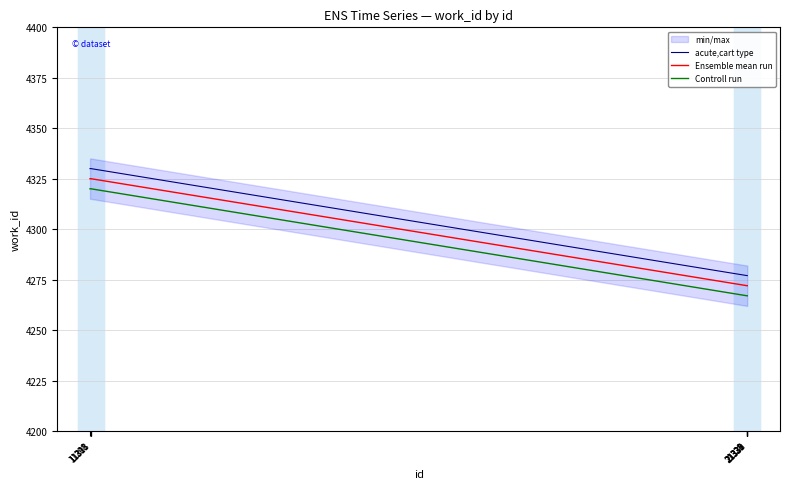

What is the difference between the highest and lowest values at 11298?

10